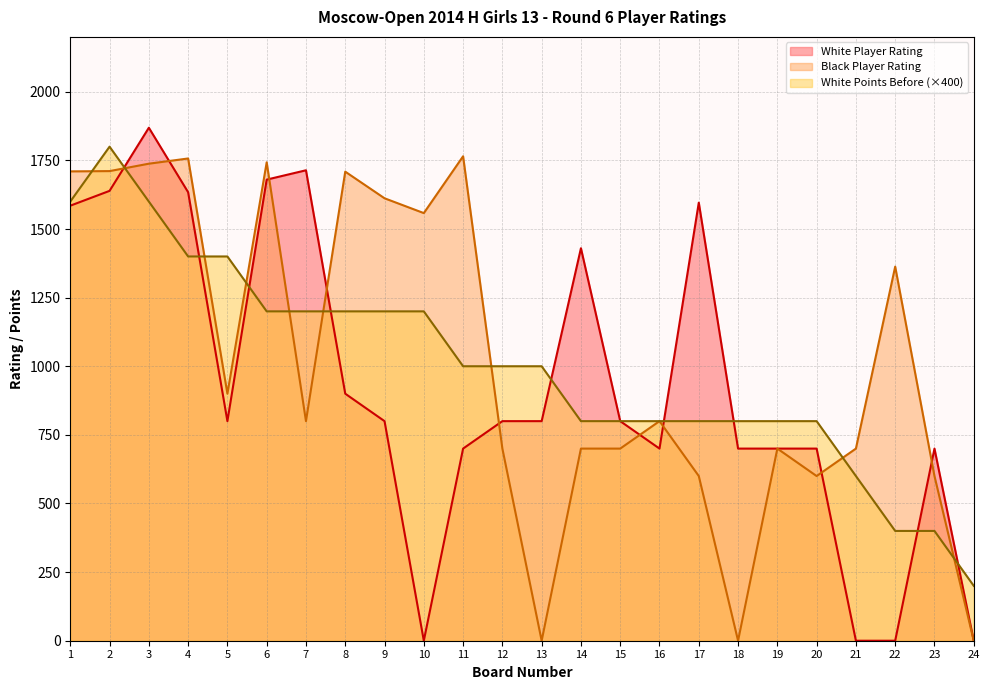

True or false: White Points Before has a value of 1600 at 1.

True